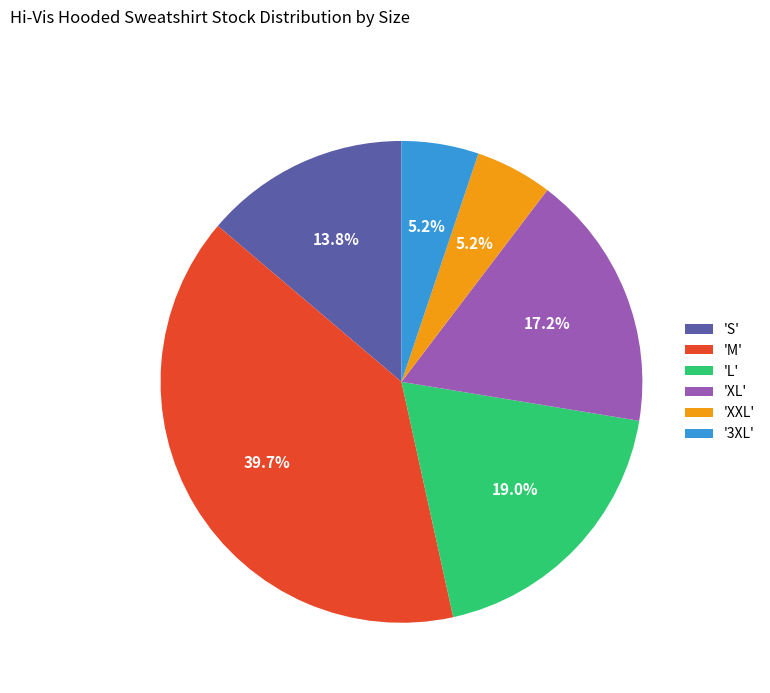

Which has a higher value, 'S' or 'M'?

'M'